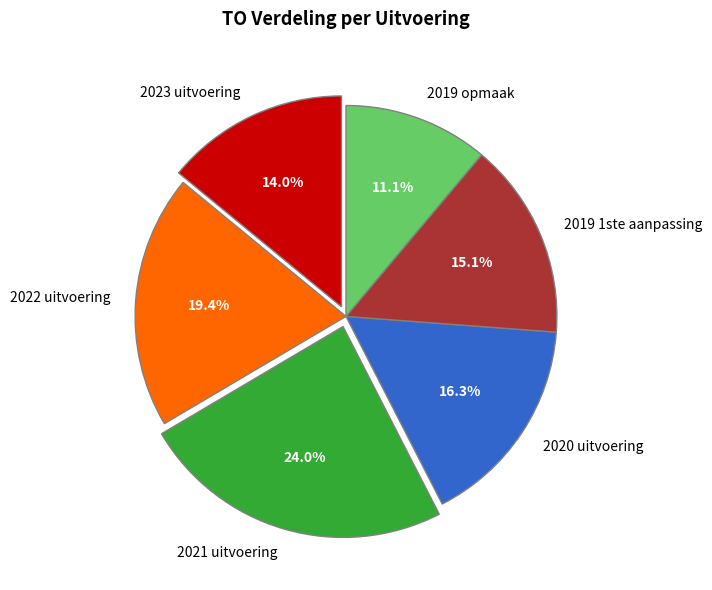

Does 2020 uitvoering account for over 50% of the chart?

No